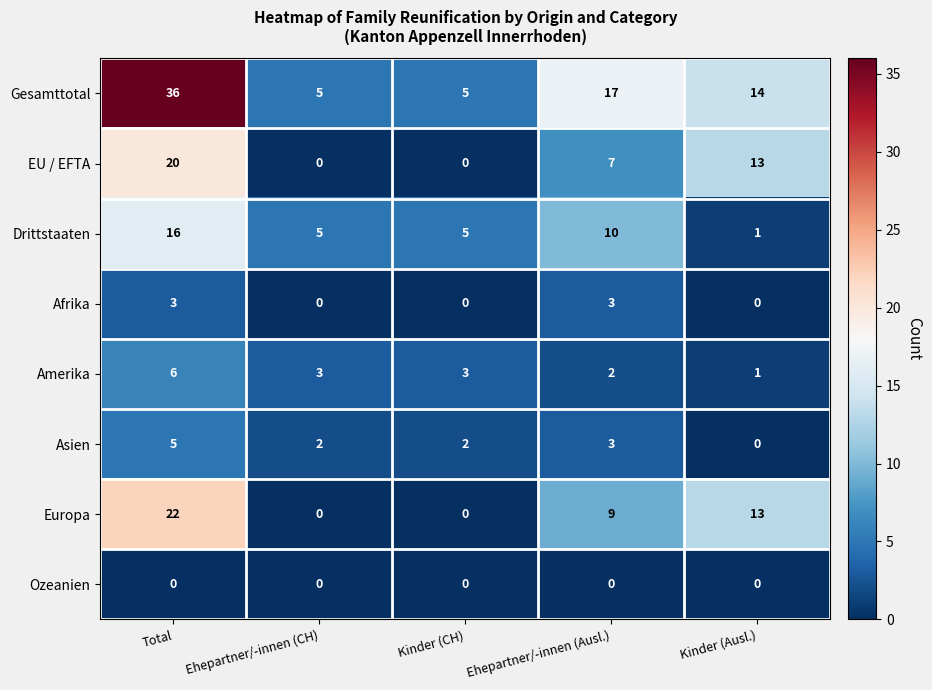

Rank the series by their maximum value, from highest to lowest.

Gesamttotal, Europa, EU / EFTA, Drittstaaten, Amerika, Asien, Afrika, Ozeanien